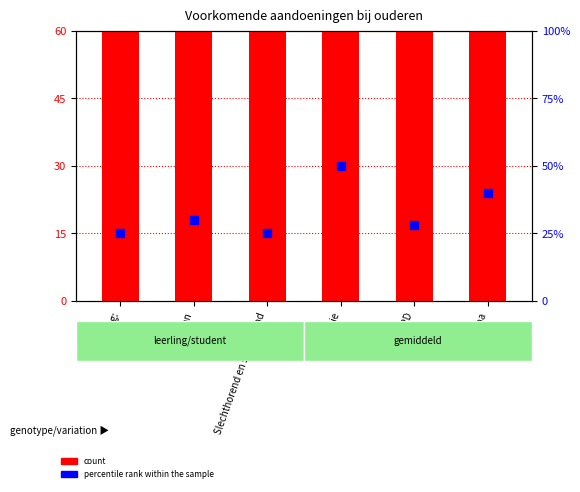

At how many categories does at least one series exceed 131?

6